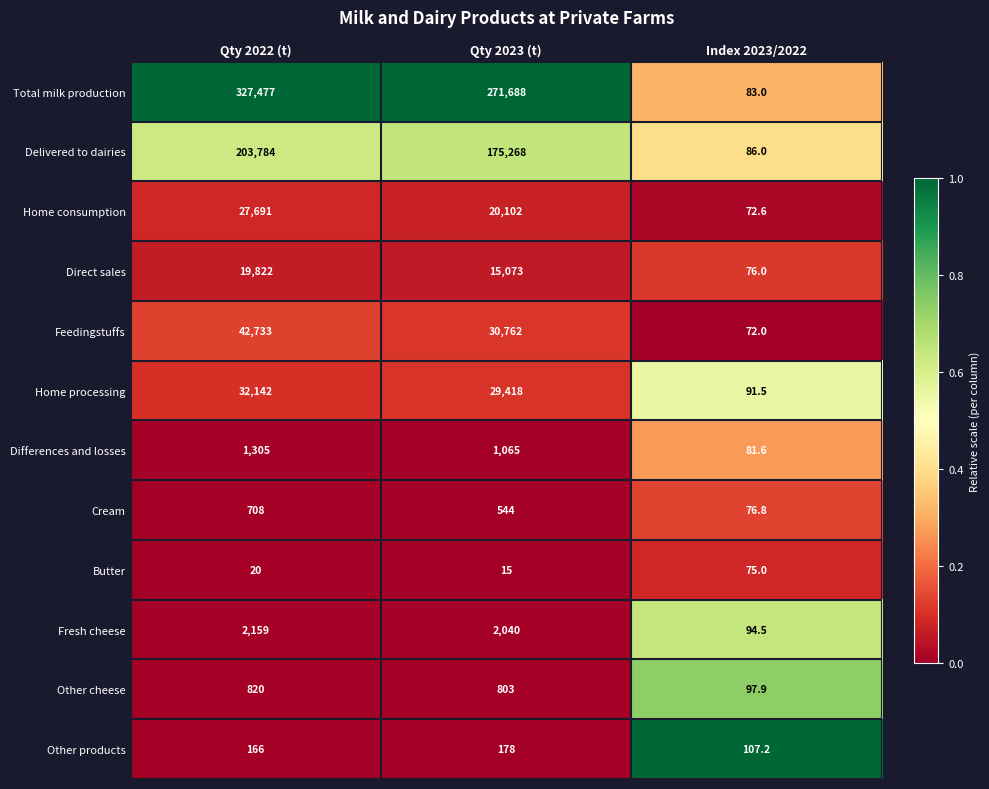

Rank the series at Qty 2022 (t) from highest to lowest value.

Total milk production, Delivered to dairies, Feedingstuffs, Home processing, Home consumption, Direct sales, Fresh cheese, Differences and losses, Other cheese, Cream, Other products, Butter